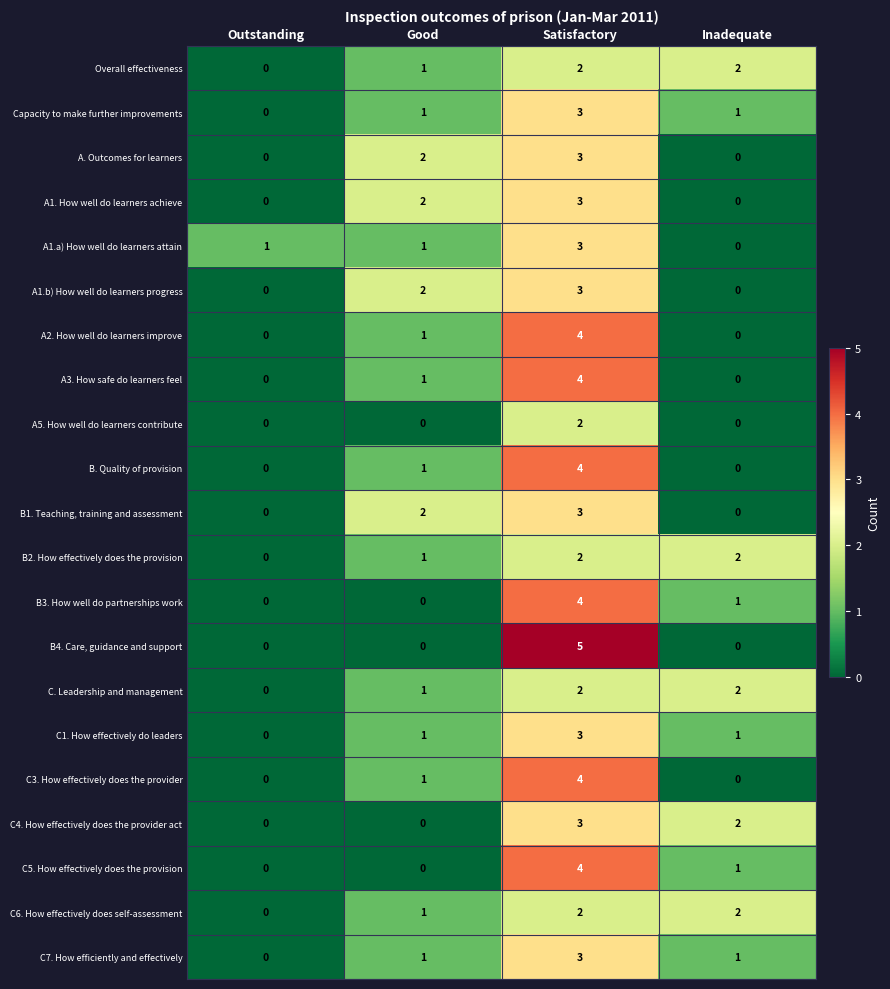

Is the value of A3. How safe do learners feel at Inadequate greater than the value of B. Quality of provision at Satisfactory?

No